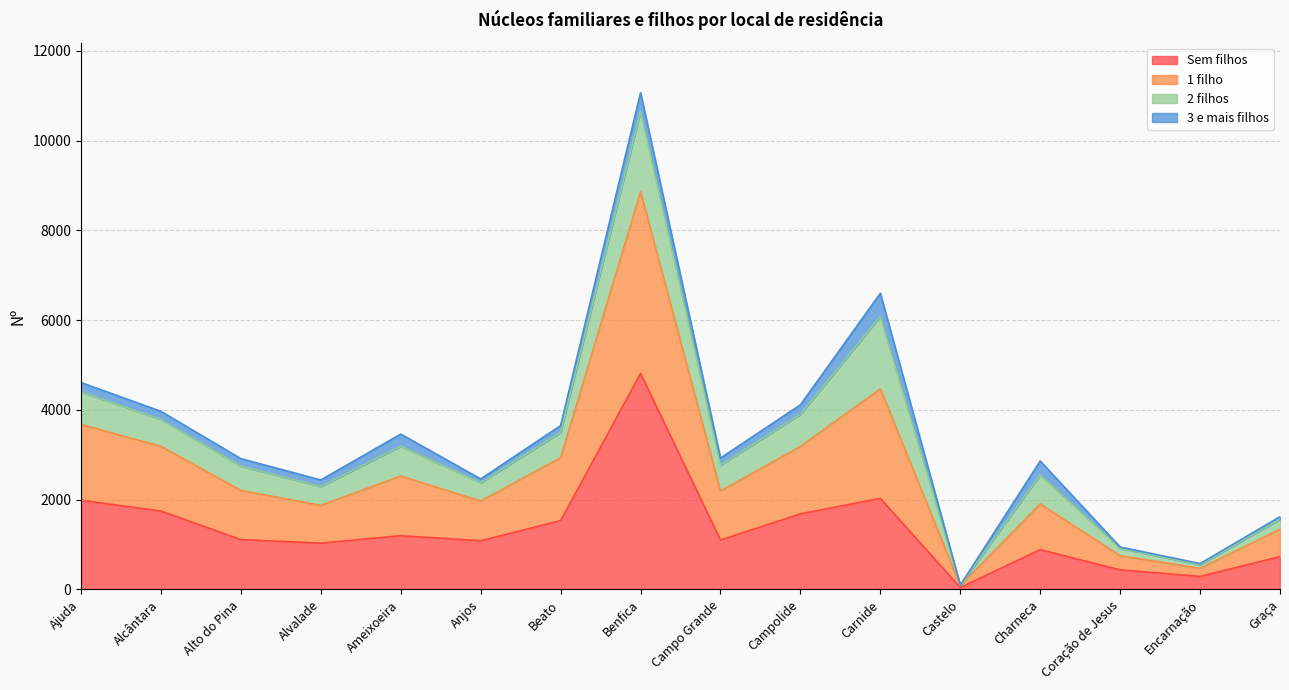

Which category has the lowest value in the Sem filhos series?

Castelo